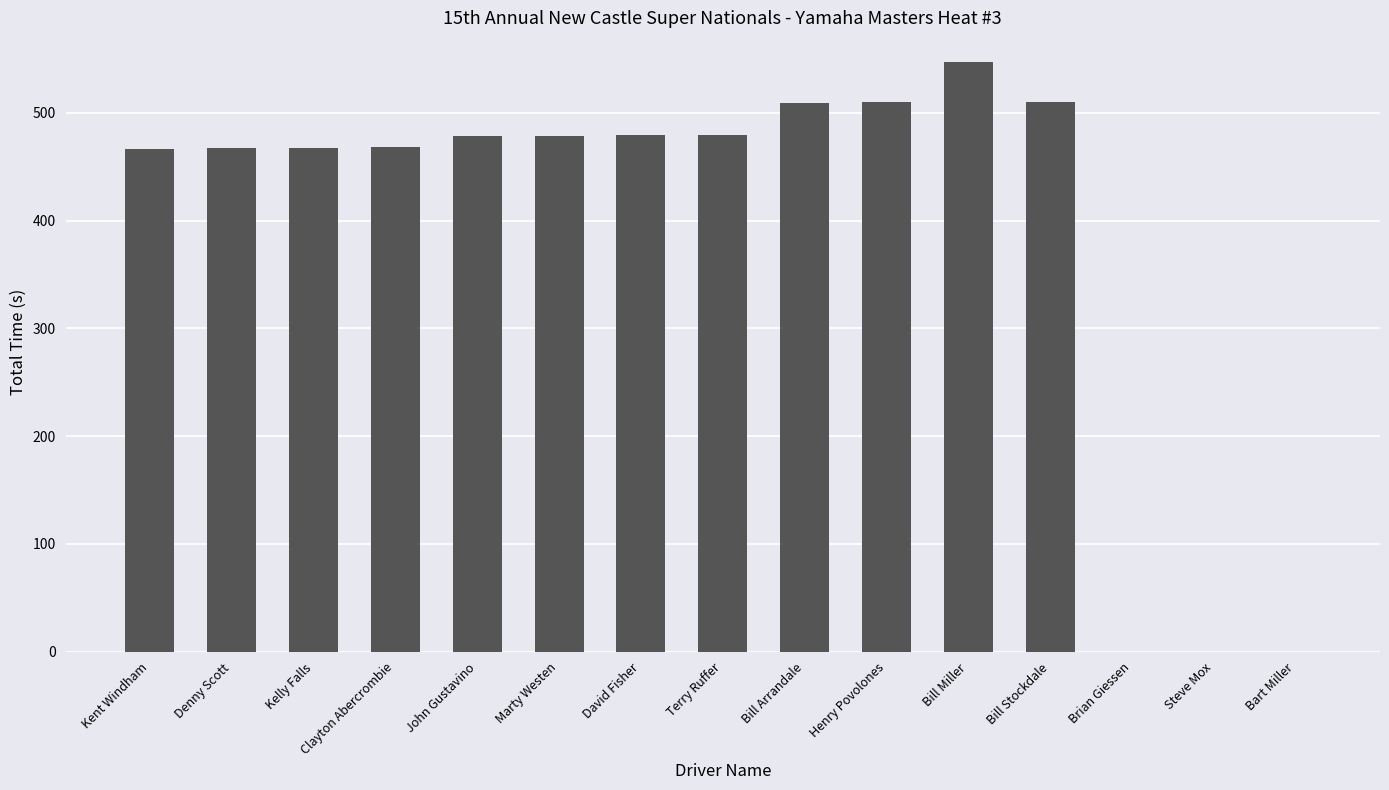

What is the change in value from Kent Windham to Bill Arrandale?

+42.6